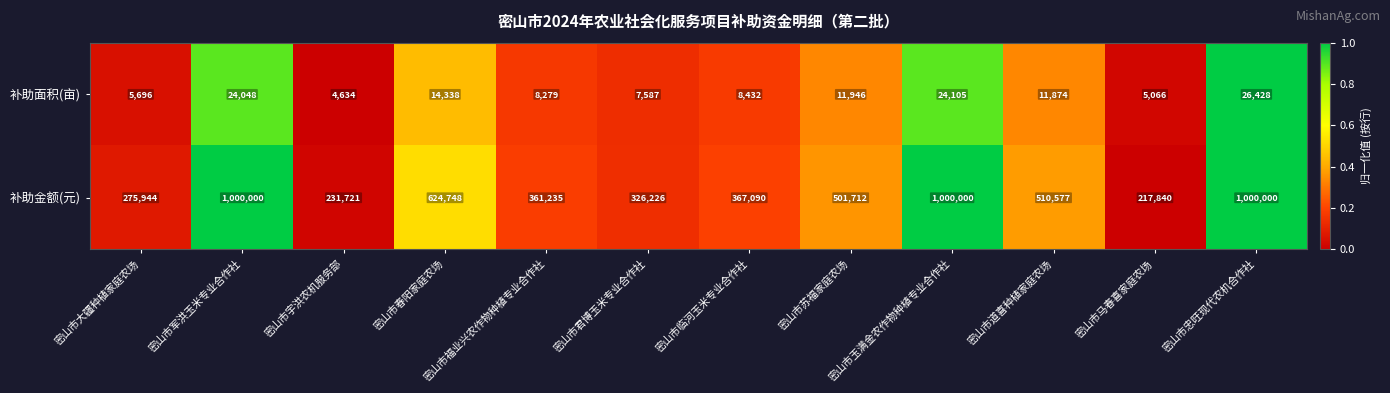

Where is 补助金额(元) nearest to the value 608920?

密山市春阳家庭农场